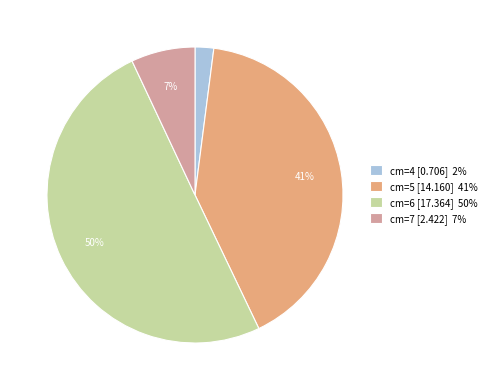

To the nearest percent, what is the difference between the largest and smallest slice percentages?

48%